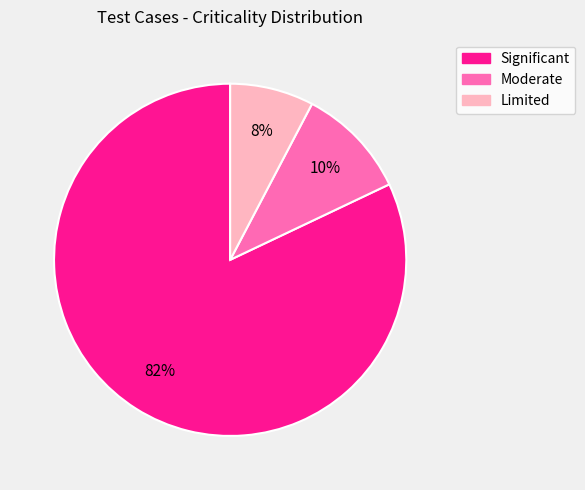

Rank the categories by value from highest to lowest.

Significant, Moderate, Limited